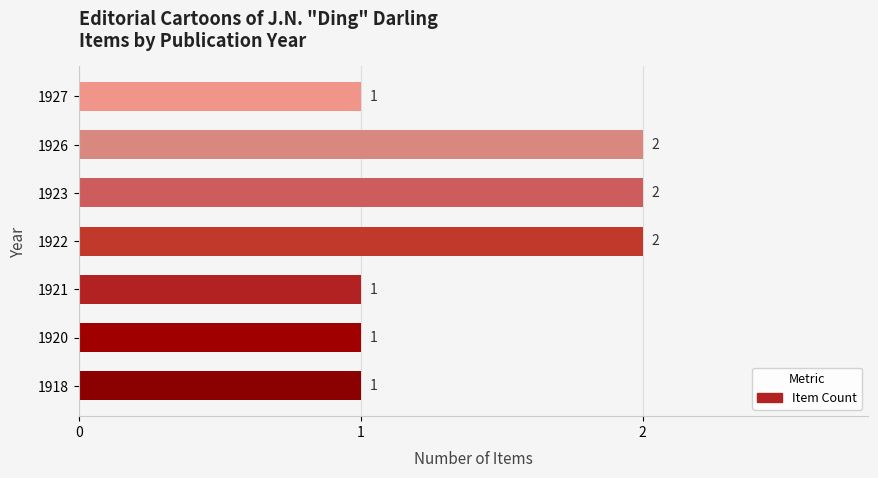

The chart shows a value of 1 at 1927. True or false?

True